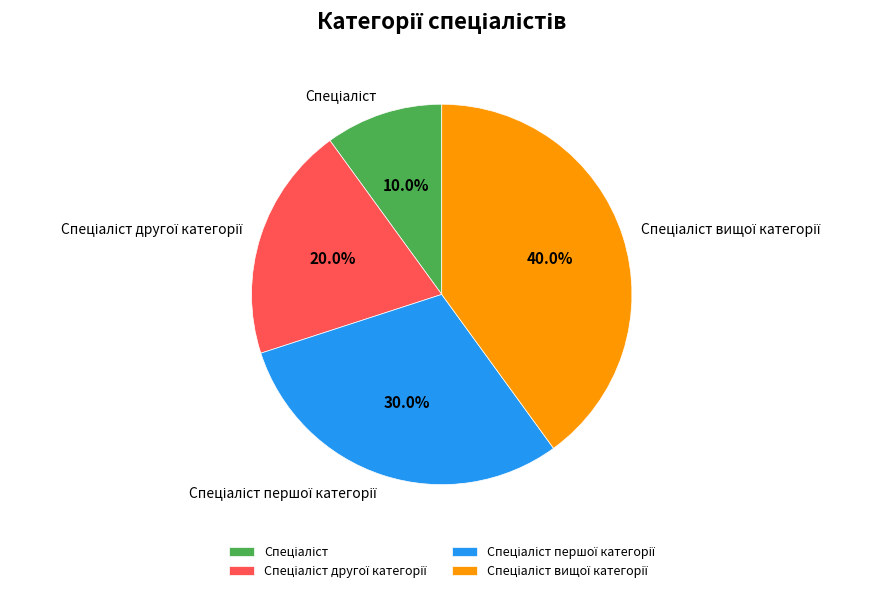

Does any single category account for the majority?

No